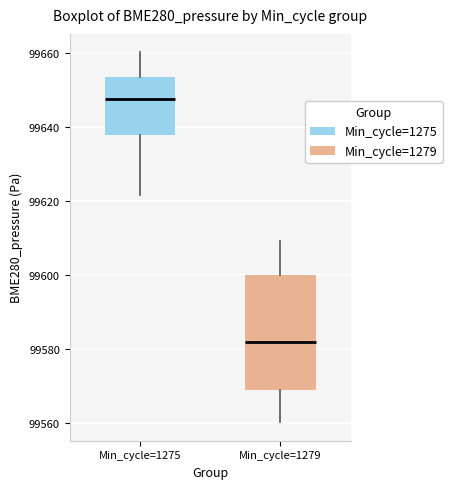

Where is the lower edge of the box for Min_cycle=1275 on the y-axis? The values are not printed on the chart, so give them approximately, as read against the axis.

99638